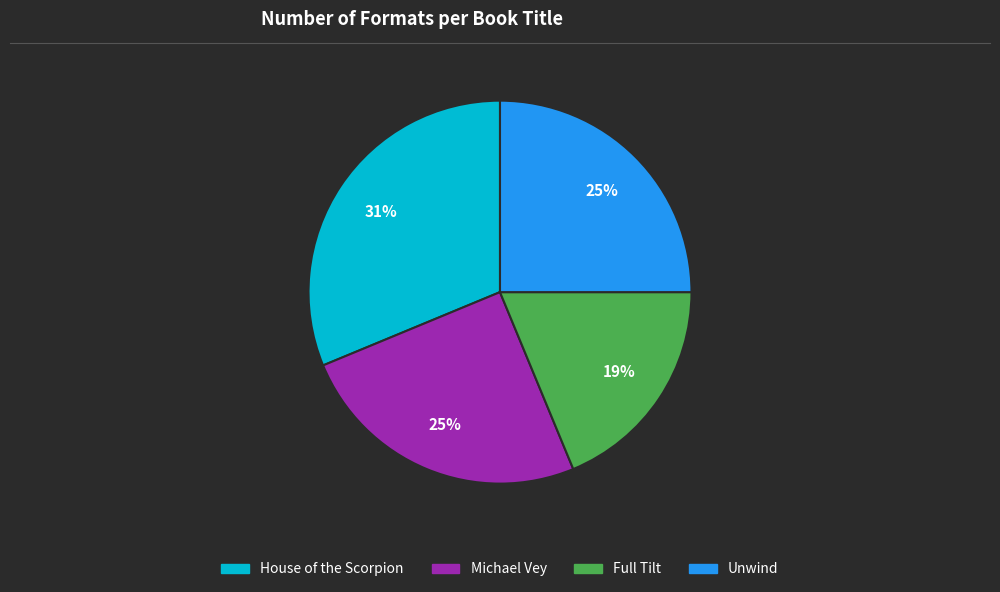

To the nearest percent, what is the difference between the Full Tilt and Unwind slice percentages?

6%